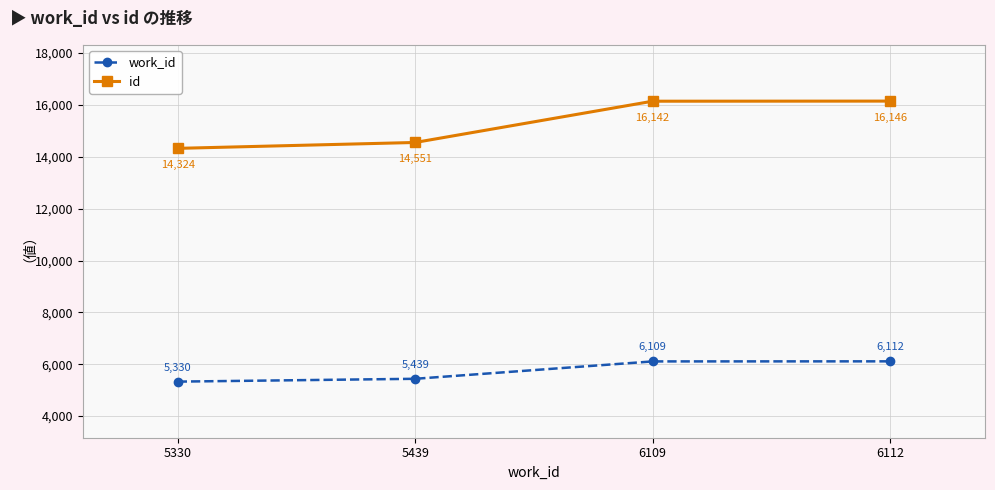

What is the difference between the id values at 6112 and 5330?

1822